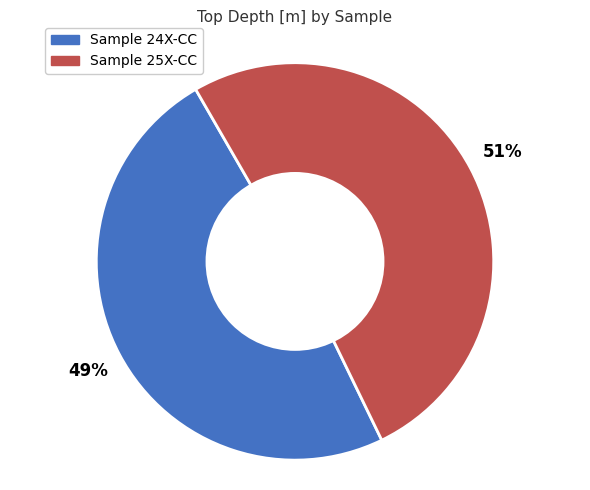

Count the number of slices in the pie.

2